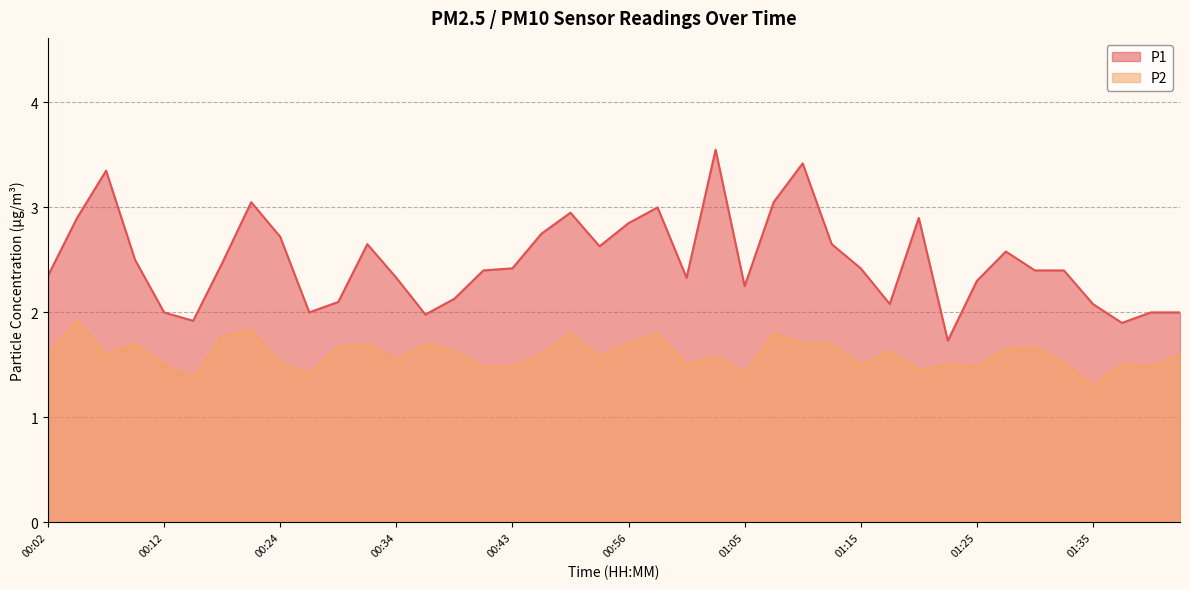

List the series in order of their overall mean, highest first.

P1, P2